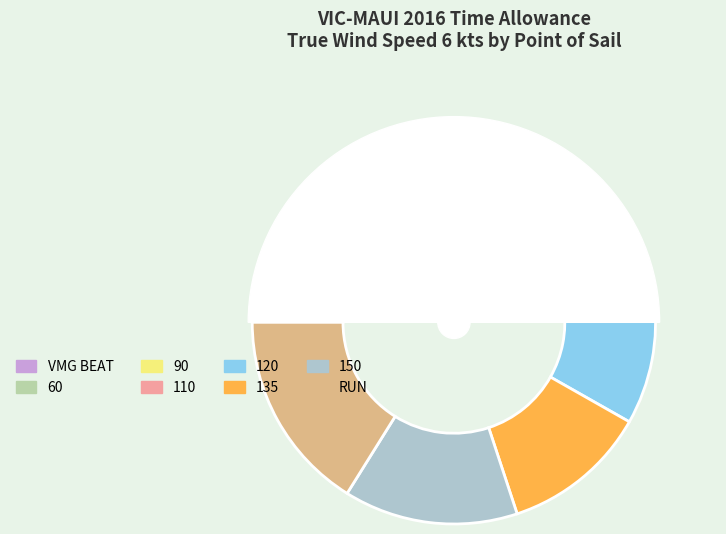

Is there any slice that represents more than half of the pie?

No